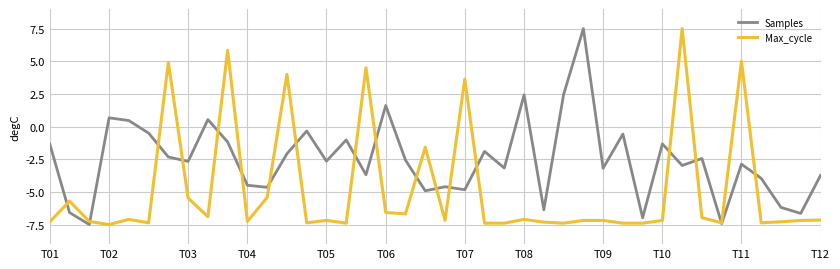

What is the maximum value shown in the chart?

7.5